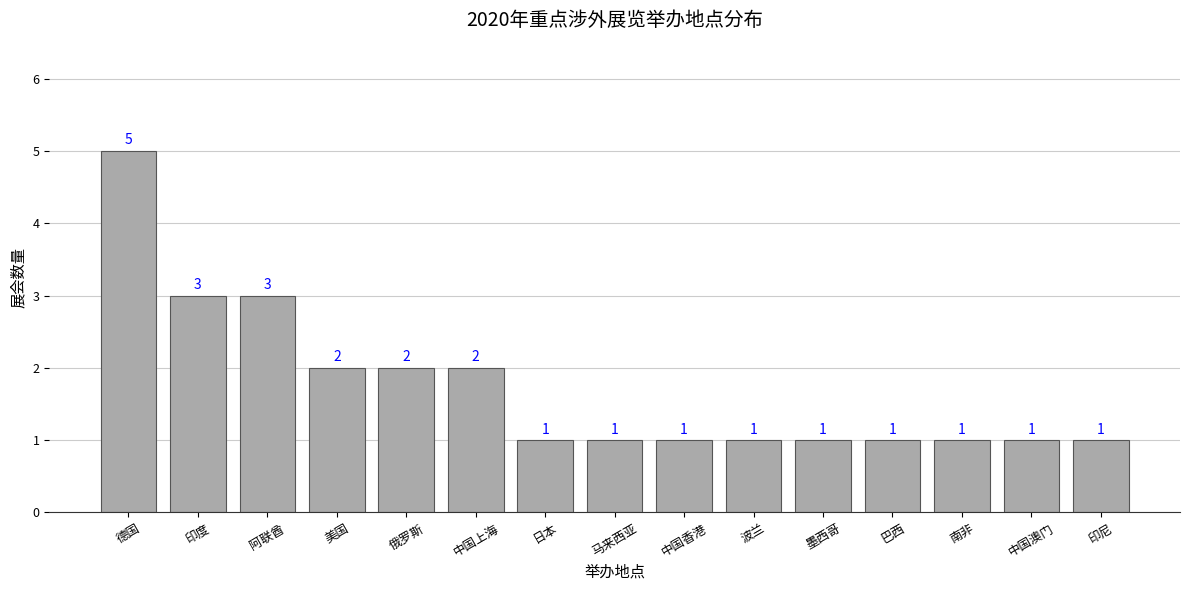

The value at 墨西哥 is 1. True or false?

True